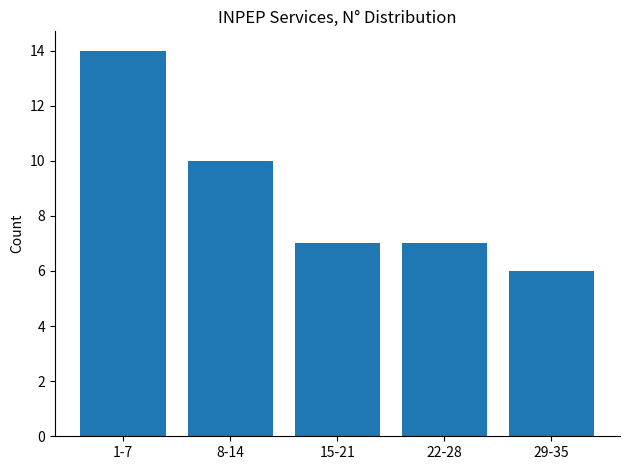

Reading right to left, what are all the values shown in this chart?

6	7	7	10	14